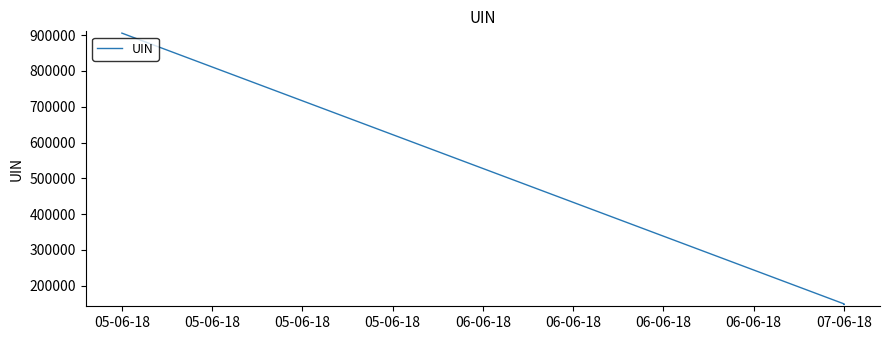

Does the chart have visible grid lines?

No